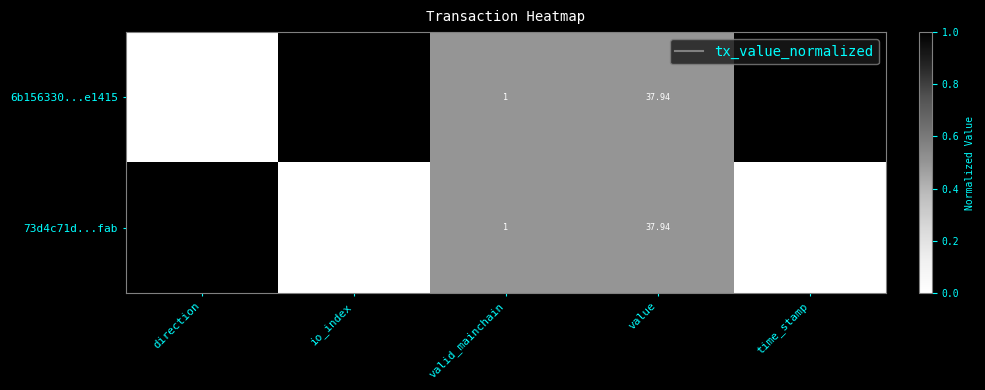

At which category does the chart reach its minimum across all series?

direction